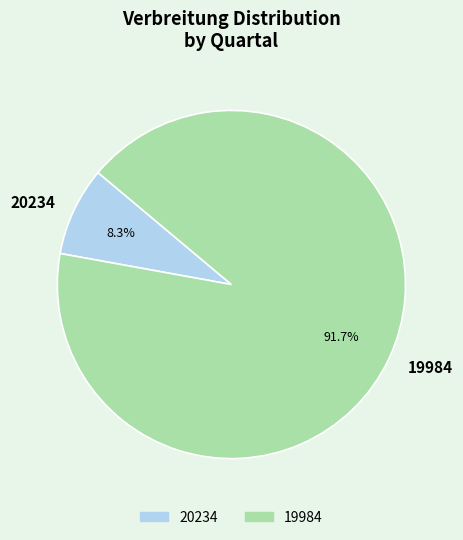

Is the sum of 19984 and 20234 greater than half?

Yes